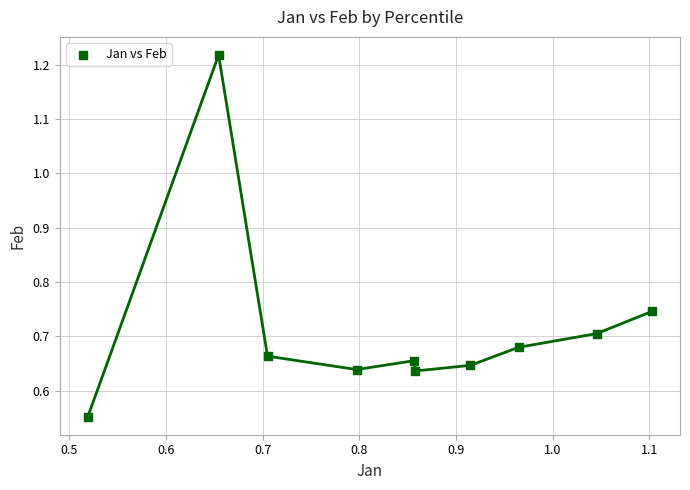

What is the average X value?

0.8